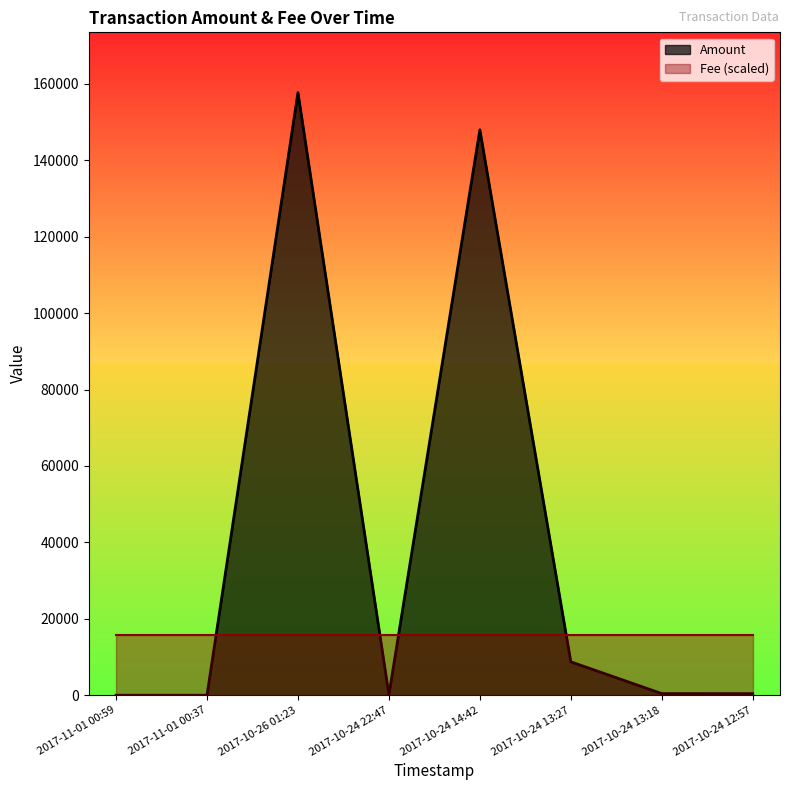

Which label corresponds to the smallest value in the chart?

2017-11-01 00:59